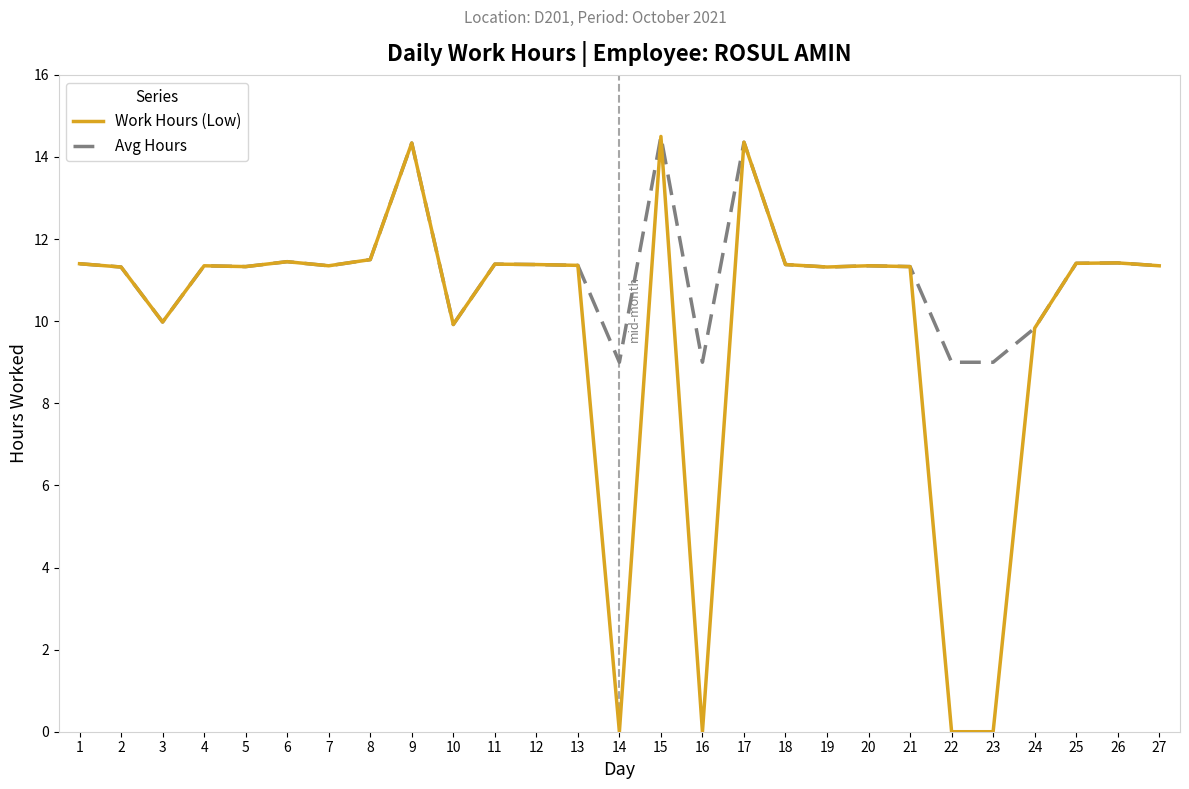

Which series has the widest spread of values?

Work Hours (Low)